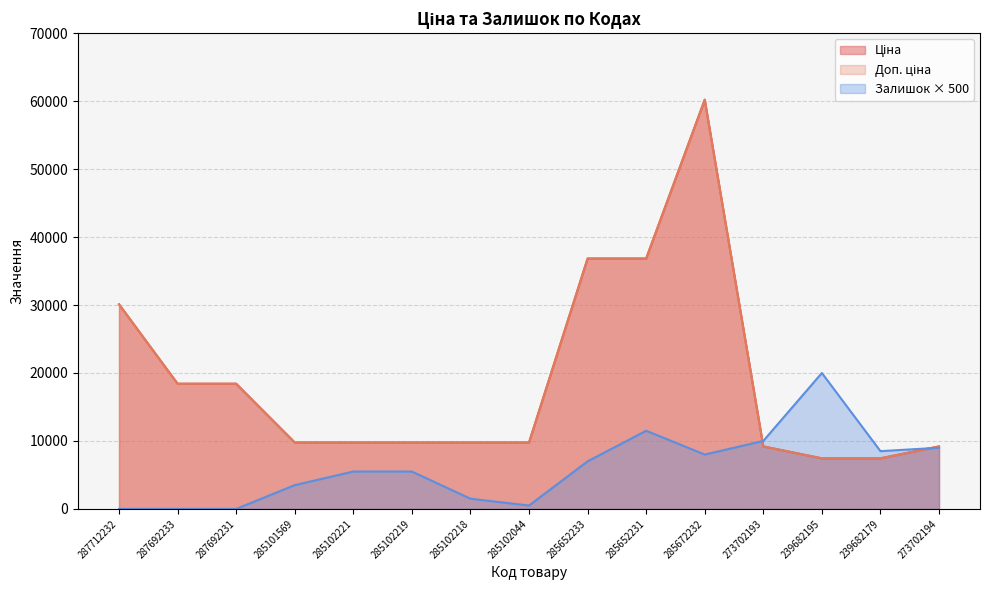

What is the minimum value for Ціна?

7444.6